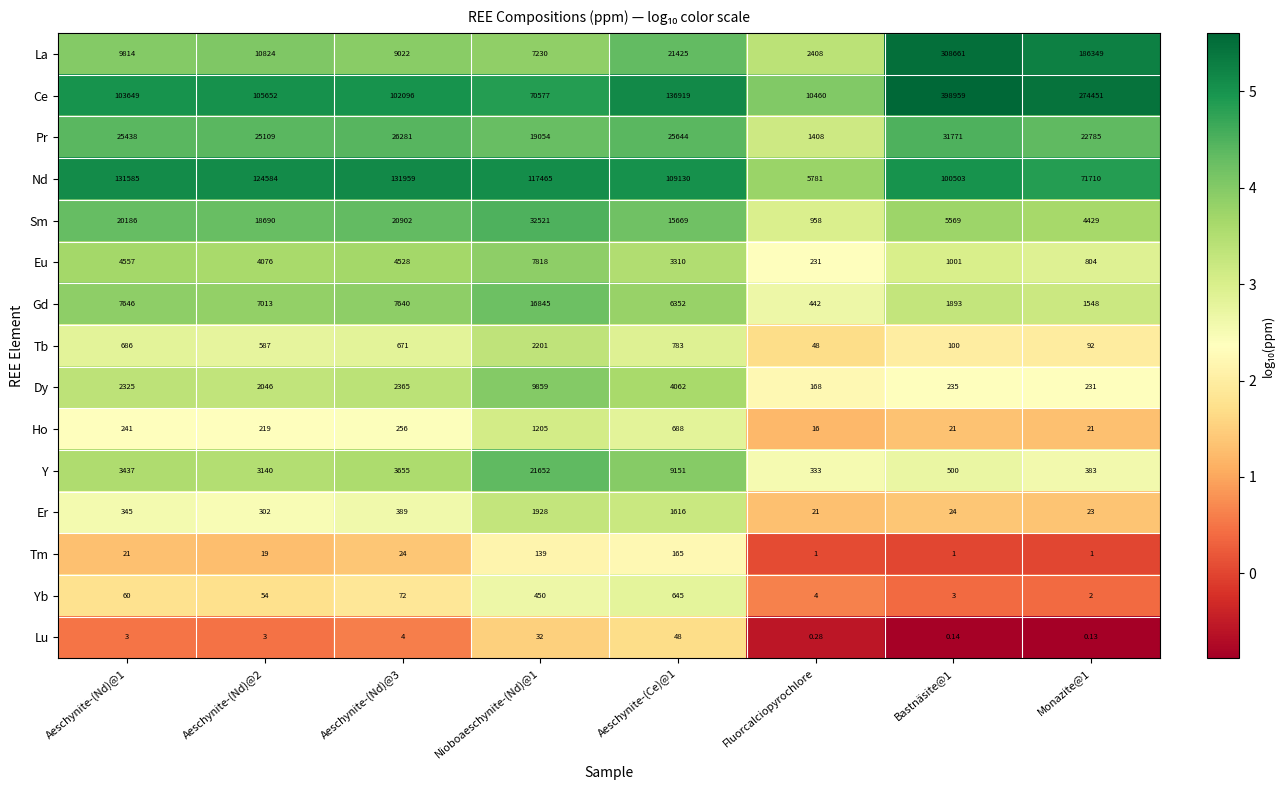

Which series changed the most between Nioboaeschynite-(Nd)@1 and Bastnäsite@1?

Ce